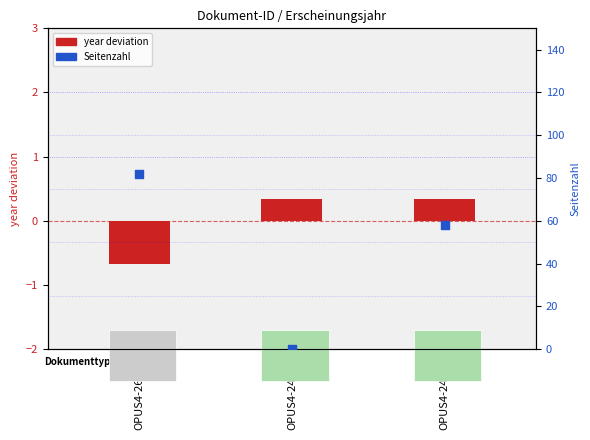

Which series reaches the minimum Y coordinate?

year deviation